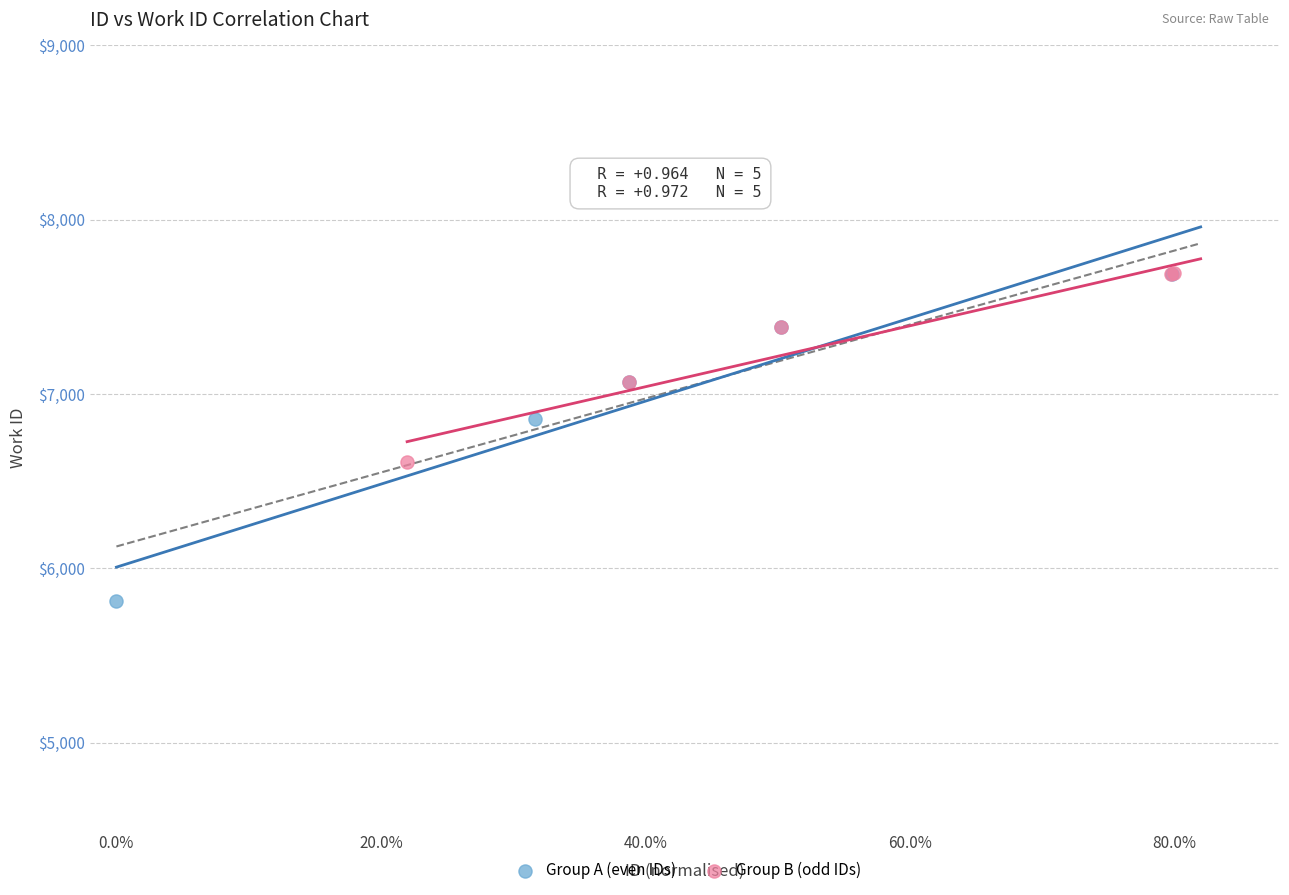

What are all the series names shown in the legend?

Group A (even IDs), Group B (odd IDs)